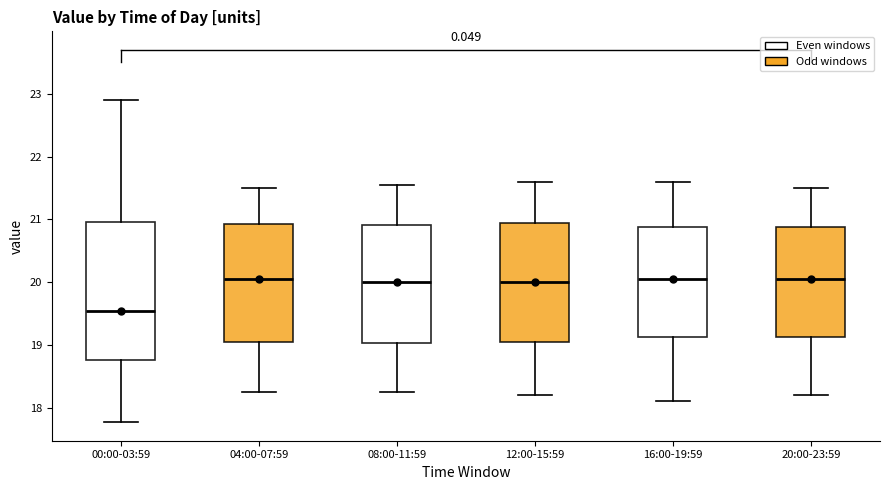

Which box has the lowest median line?

00:00-03:59